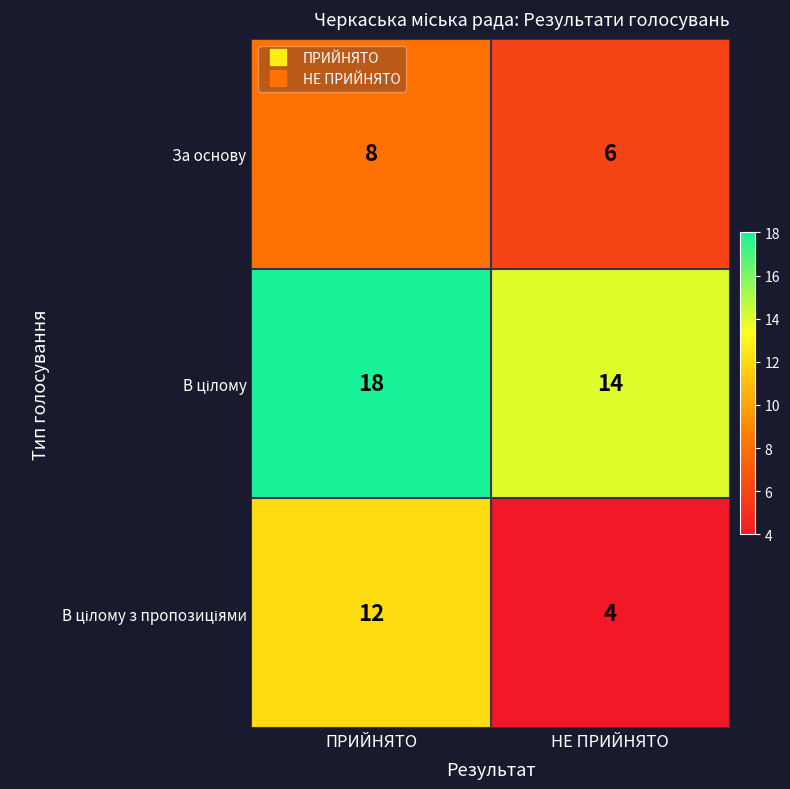

Rank the categories by За основу value from highest to lowest.

ПРИЙНЯТО, НЕ ПРИЙНЯТО